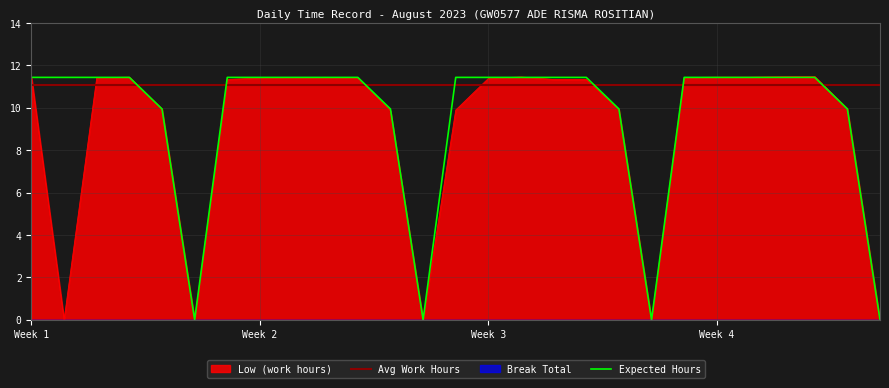

Where is the first local minimum?

2